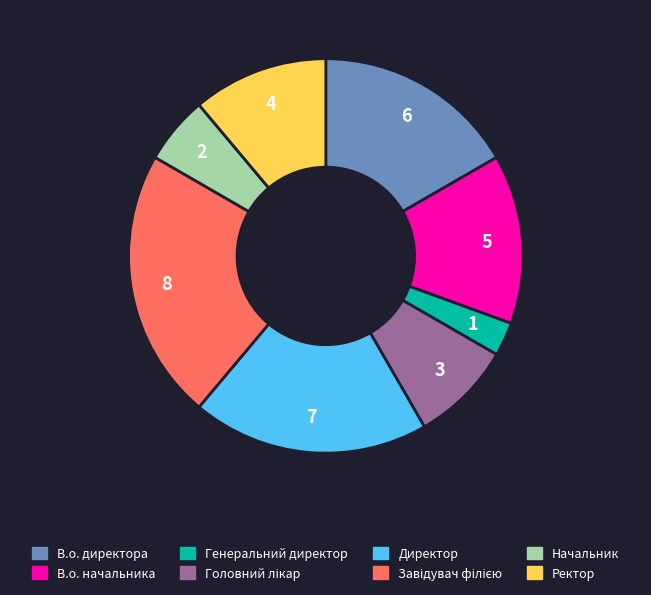

What is the smallest slice in the pie chart?

Генеральний директор